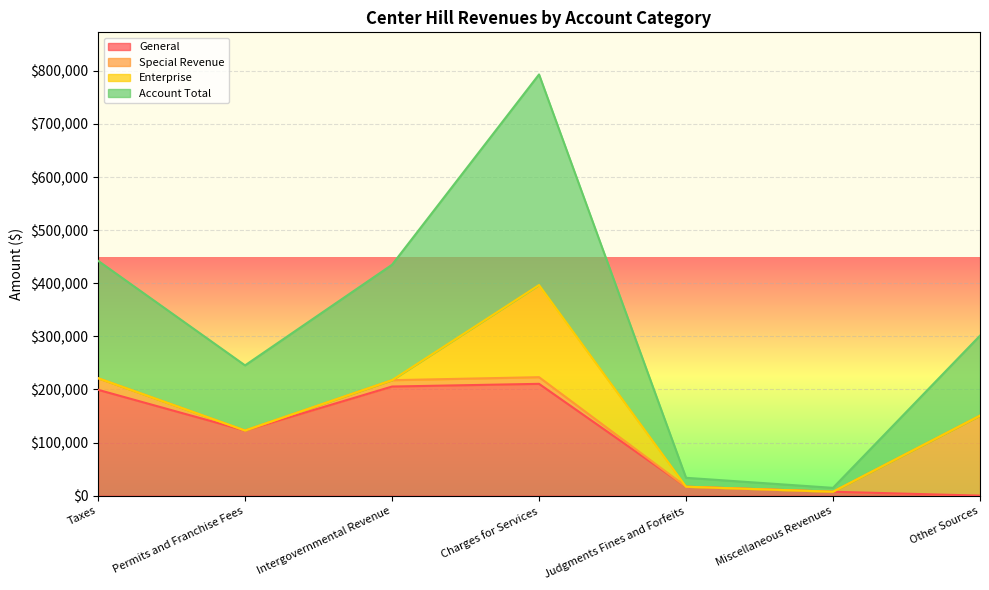

Which series has the widest spread of values?

Account Total